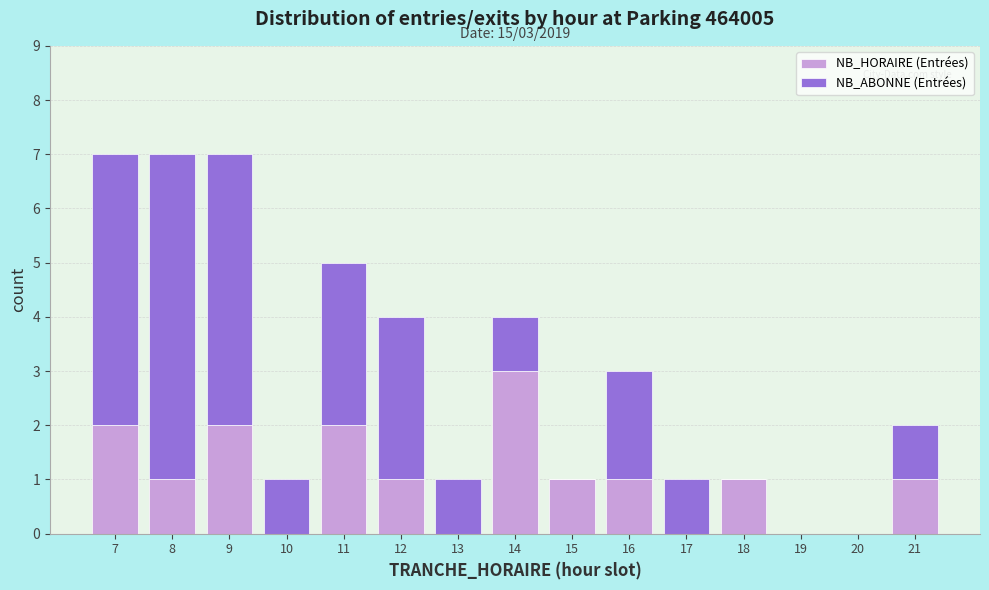

Reading left to right, list the values for the NB_HORAIRE (Entrées) series.

7=2	8=1	9=2	10=0	11=2	12=1	13=0	14=3	15=1	16=1	17=0	18=1	19=0	20=0	21=1